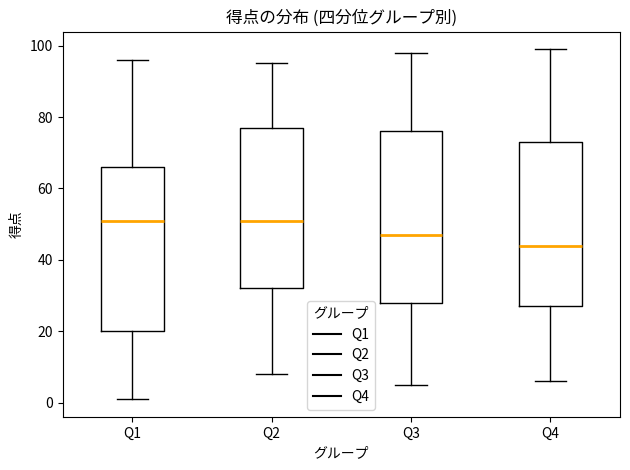

Which box is the tallest, from its lower edge to its upper edge?

Q3